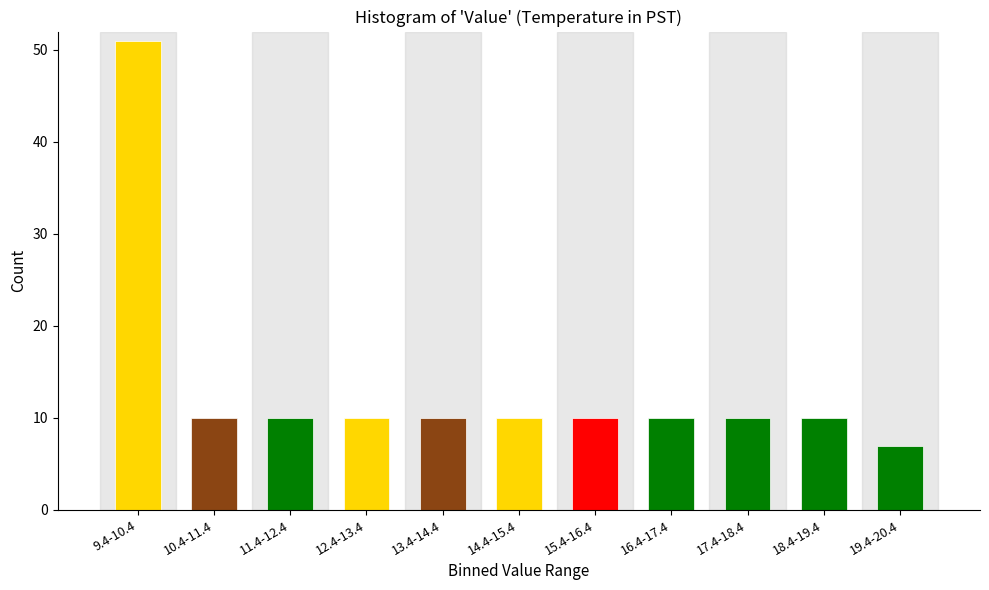

Reading left to right, transcribe all the data shown in this chart.

9.4-10.4=51	10.4-11.4=10	11.4-12.4=10	12.4-13.4=10	13.4-14.4=10	14.4-15.4=10	15.4-16.4=10	16.4-17.4=10	17.4-18.4=10	18.4-19.4=10	19.4-20.4=7